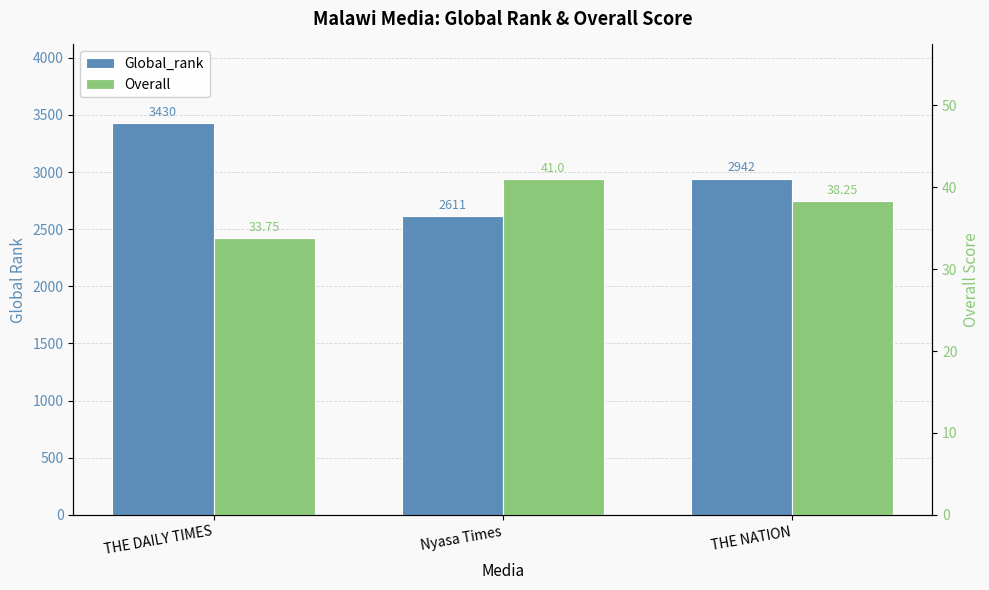

What position from the right is THE DAILY TIMES?

3